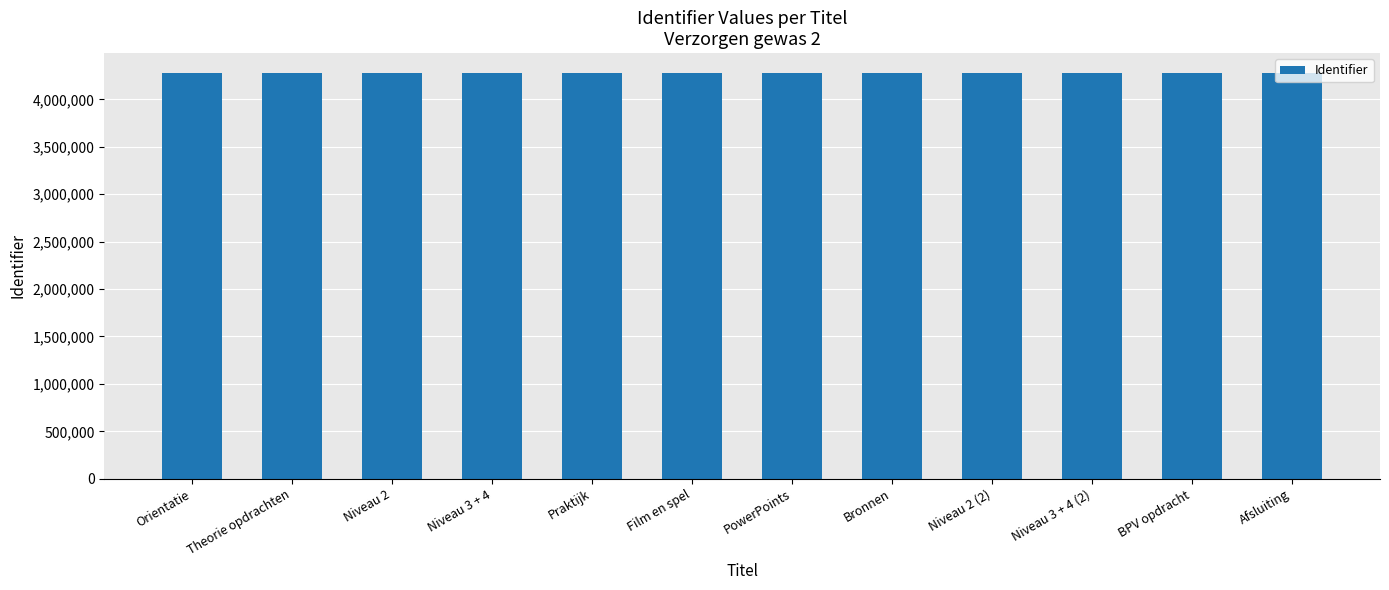

What is the average value?

4273297